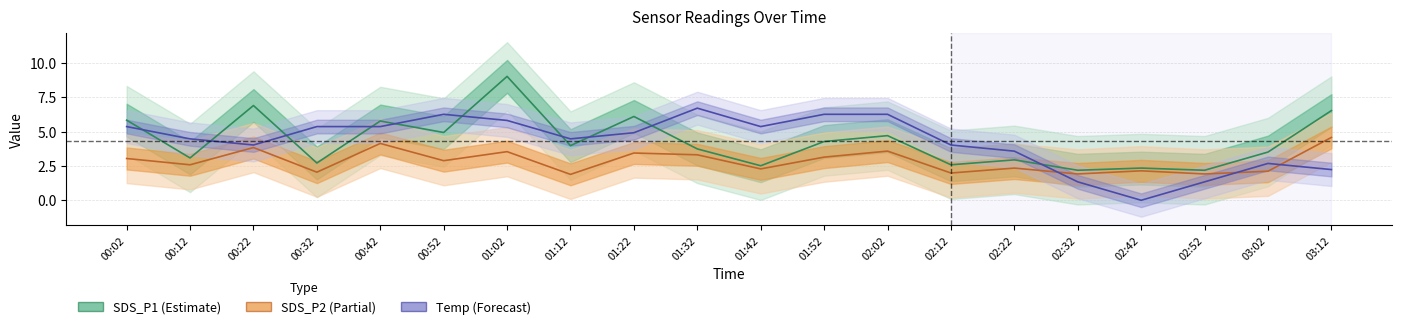

True or false: SDS_P2 and SDS_P1 intersect in this chart.

False